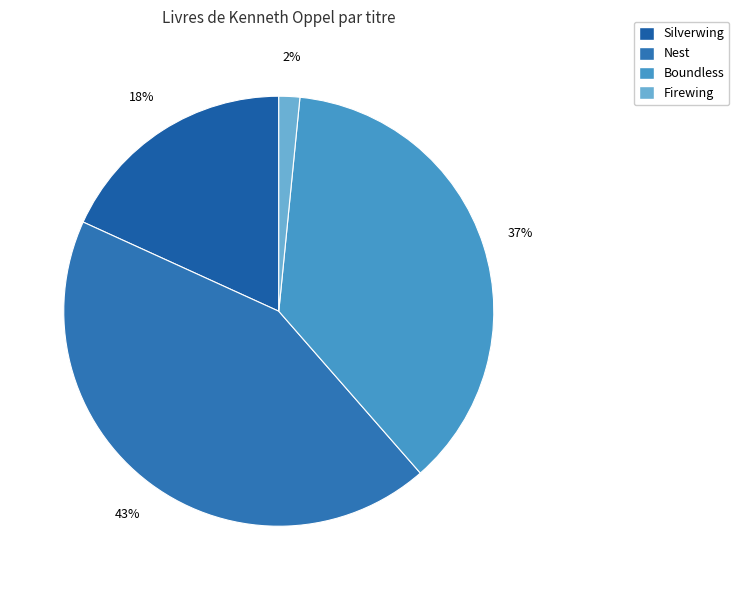

Combined, what portion of the pie is Firewing and Nest?

44.8%